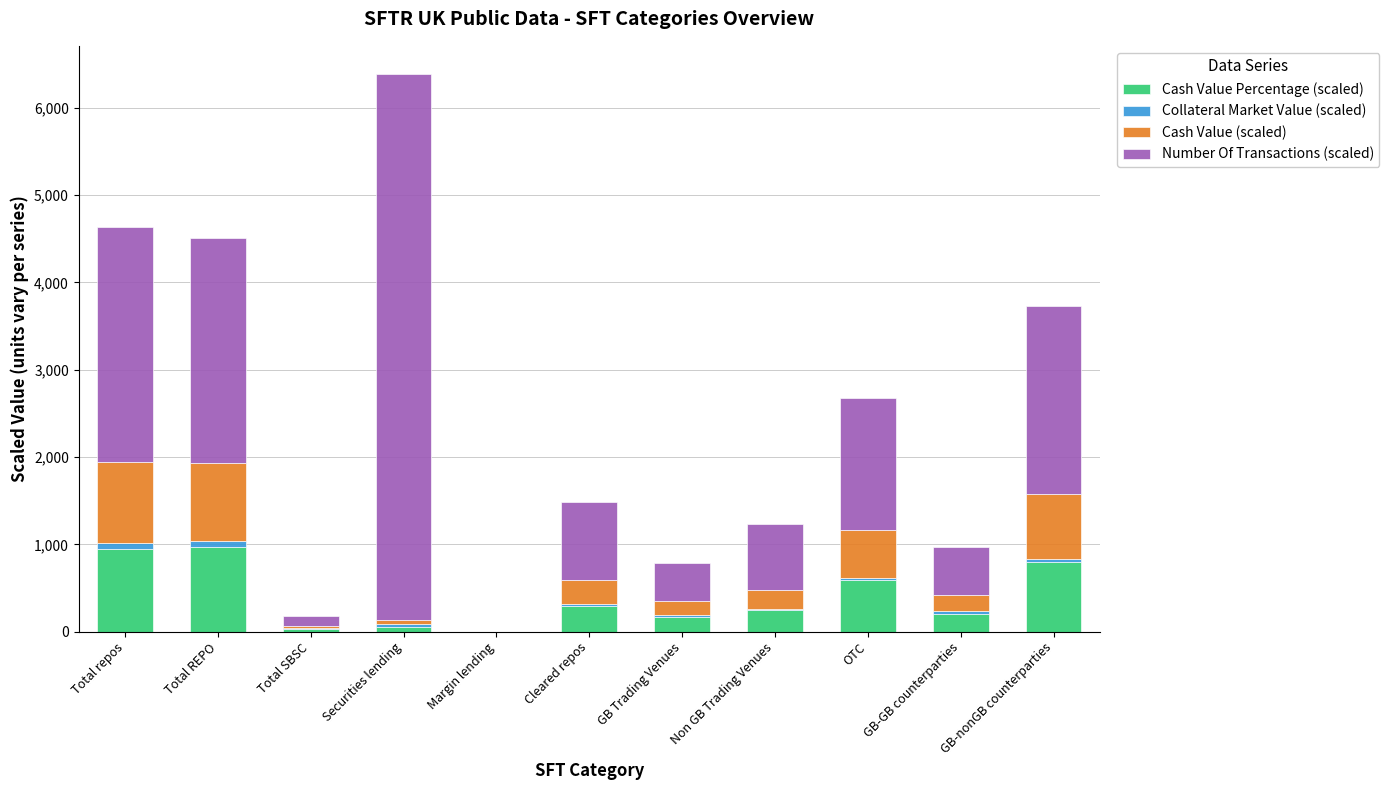

At which category is the sum across all series the highest?

Securities lending